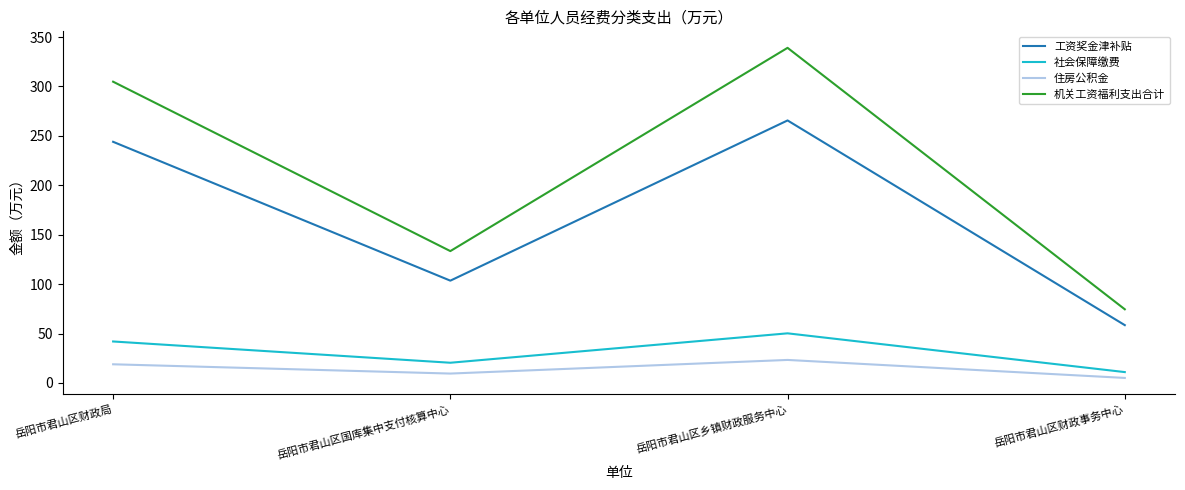

True or false: 机关工资福利支出合计 and 社会保障缴费 intersect in this chart.

False